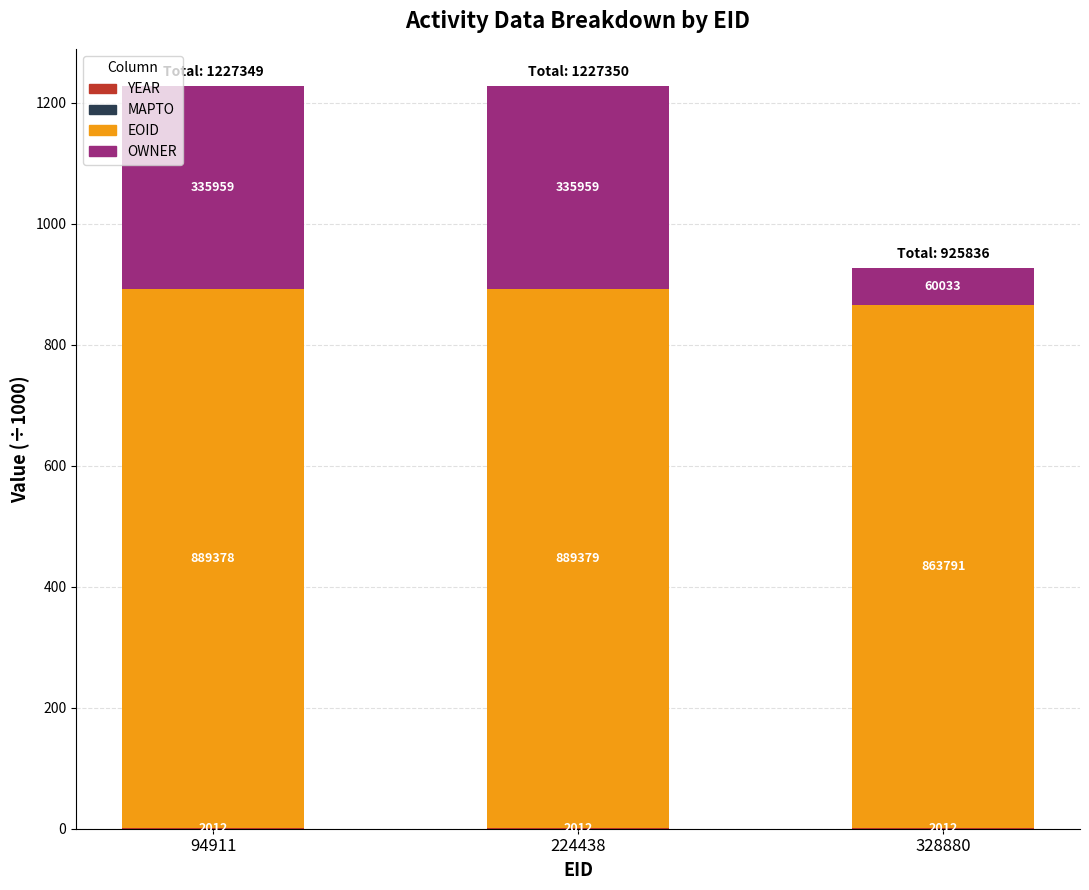

Does the chart contain stacked bars?

Yes